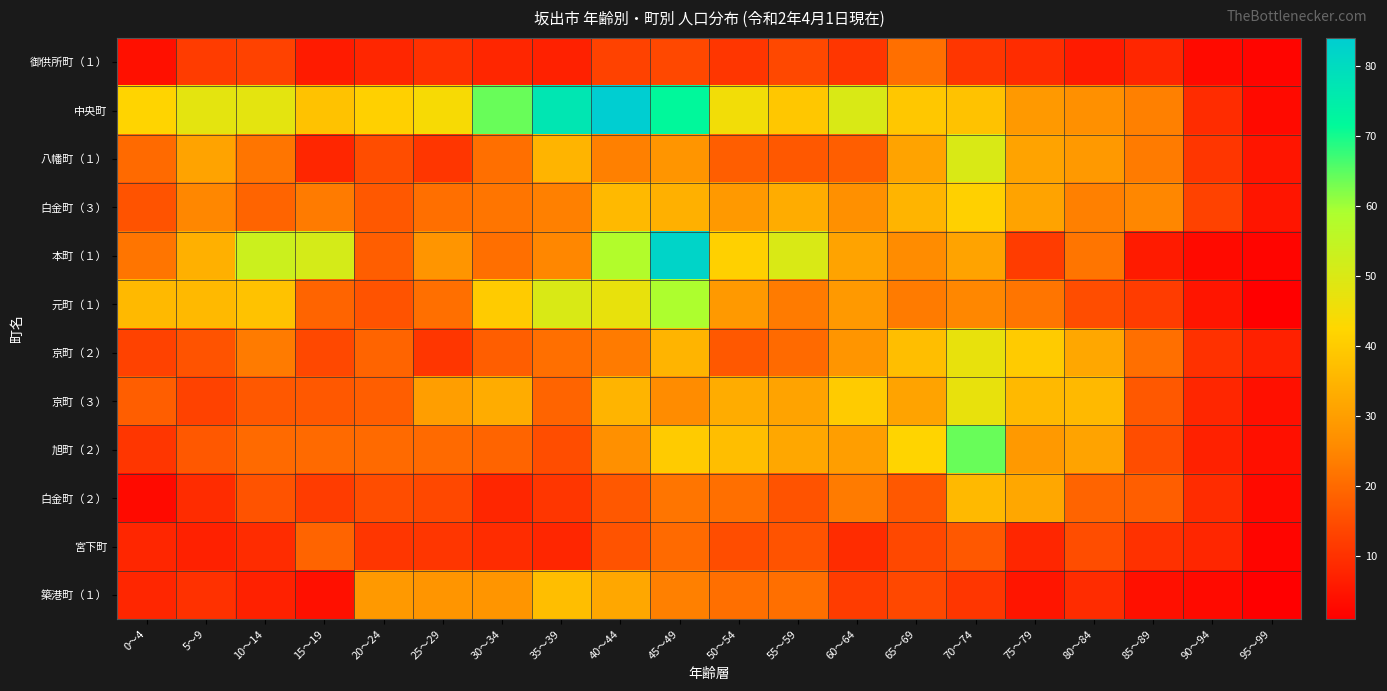

Reading left to right, transcribe all the data shown in this chart.

御供所町（１）: 0～4=4	5～9=12	10～14=13	15～19=6	20～24=8	25～29=10	30～34=8	35～39=7	40～44=13	45～49=14	50～54=11	55～59=14	60～64=11	65～69=21	70～74=11	75～79=9	80～84=6	85～89=8	90～94=3	95～99=2
中央町: 0～4=42	5～9=48	10～14=48	15～19=38	20～24=41	25～29=44	30～34=64	35～39=77	40～44=84	45～49=72	50～54=45	55～59=39	60～64=50	65～69=39	70～74=38	75～79=29	80～84=27	85～89=24	90～94=9	95～99=3
八幡町（１）: 0～4=20	5～9=31	10～14=22	15～19=8	20～24=15	25～29=11	30～34=21	35～39=35	40～44=24	45～49=28	50～54=18	55～59=17	60～64=18	65～69=31	70～74=50	75～79=31	80～84=29	85～89=23	90～94=11	95～99=5
白金町（３）: 0～4=16	5～9=25	10～14=19	15～19=23	20～24=17	25～29=21	30～34=22	35～39=24	40～44=36	45～49=34	50～54=29	55～59=33	60～64=27	65～69=35	70～74=41	75～79=31	80～84=24	85～89=25	90～94=13	95～99=5
本町（１）: 0～4=22	5～9=34	10～14=53	15～19=51	20～24=18	25～29=28	30～34=21	35～39=25	40～44=58	45～49=82	50～54=41	55～59=50	60～64=31	65～69=26	70～74=31	75～79=12	80～84=22	85～89=6	90～94=3	95～99=2
元町（１）: 0～4=36	5～9=36	10～14=38	15～19=19	20～24=16	25～29=21	30～34=40	35～39=50	40～44=47	45～49=59	50～54=29	55～59=23	60～64=29	65～69=23	70～74=25	75～79=22	80～84=15	85～89=12	90～94=5	95～99=1
京町（２）: 0～4=13	5～9=16	10～14=23	15～19=14	20～24=19	25～29=11	30～34=18	35～39=21	40～44=23	45～49=35	50～54=17	55～59=20	60～64=28	65～69=37	70～74=47	75～79=40	80～84=32	85～89=21	90～94=10	95～99=7
京町（３）: 0～4=18	5～9=13	10～14=17	15～19=17	20～24=18	25～29=30	30～34=33	35～39=19	40～44=35	45～49=26	50～54=33	55～59=31	60～64=40	65～69=31	70～74=47	75～79=36	80～84=36	85～89=17	90～94=8	95～99=4
旭町（２）: 0～4=11	5～9=17	10～14=20	15～19=20	20～24=20	25～29=20	30～34=19	35～39=15	40～44=27	45～49=40	50～54=37	55～59=32	60～64=30	65～69=42	70～74=64	75～79=29	80～84=31	85～89=15	90～94=7	95～99=4
白金町（２）: 0～4=3	5～9=9	10～14=16	15～19=12	20～24=15	25～29=14	30～34=8	35～39=11	40～44=17	45～49=22	50～54=21	55～59=16	60～64=23	65～69=17	70～74=36	75～79=32	80～84=19	85～89=18	90～94=9	95～99=3
宮下町: 0～4=8	5～9=7	10～14=9	15～19=19	20～24=11	25～29=11	30～34=9	35～39=8	40～44=16	45～49=20	50～54=15	55～59=16	60～64=9	65～69=14	70～74=17	75～79=8	80～84=15	85～89=10	90～94=8	95～99=2
築港町（１）: 0～4=8	5～9=10	10～14=7	15～19=4	20～24=29	25～29=28	30～34=28	35～39=37	40～44=32	45～49=24	50～54=21	55～59=21	60～64=12	65～69=14	70～74=11	75～79=5	80～84=9	85～89=4	90～94=3	95～99=1